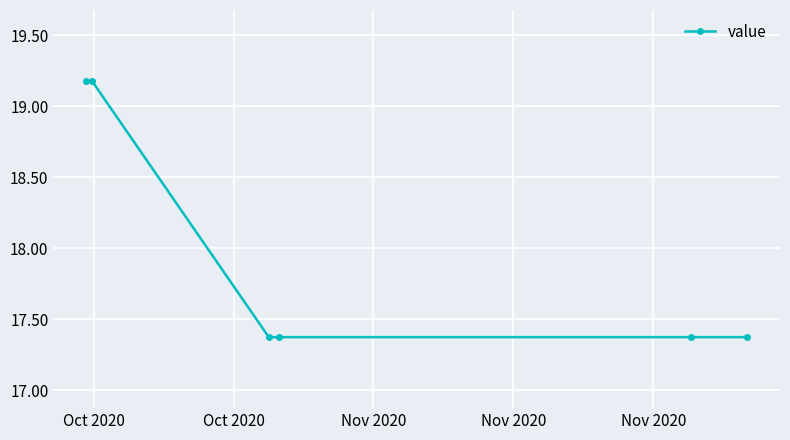

What is the difference between the second highest and second lowest values?

1.8